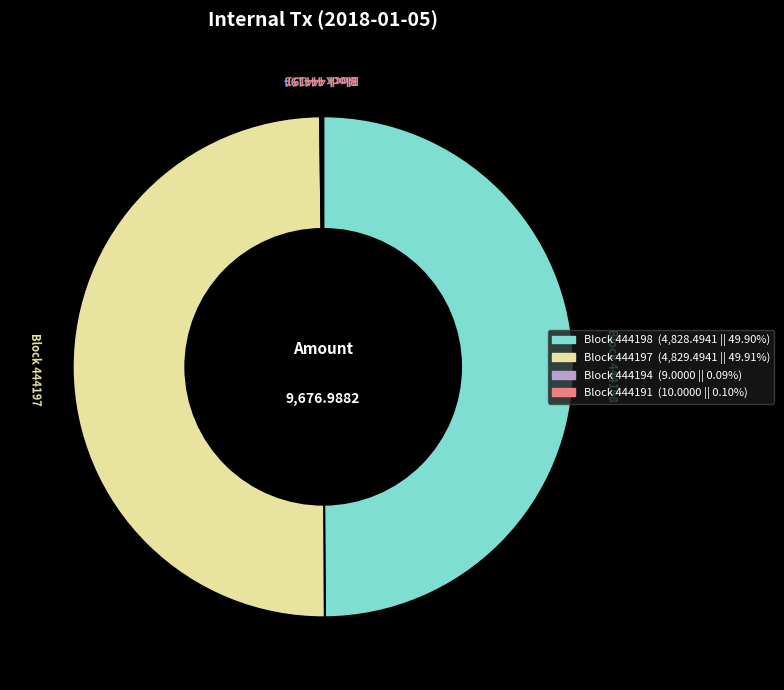

Rank the categories by value from highest to lowest.

444197, 444198, 444191, 444194